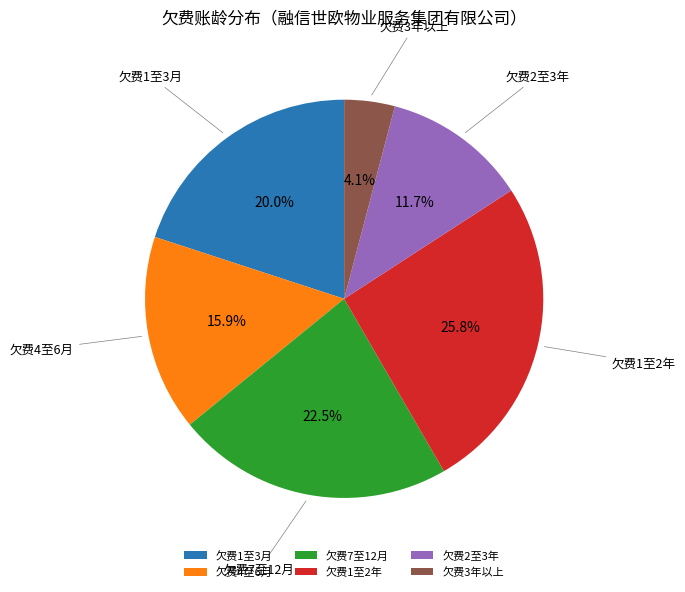

Combined, do 欠费4至6月 and 欠费3年以上 account for over 50%?

No